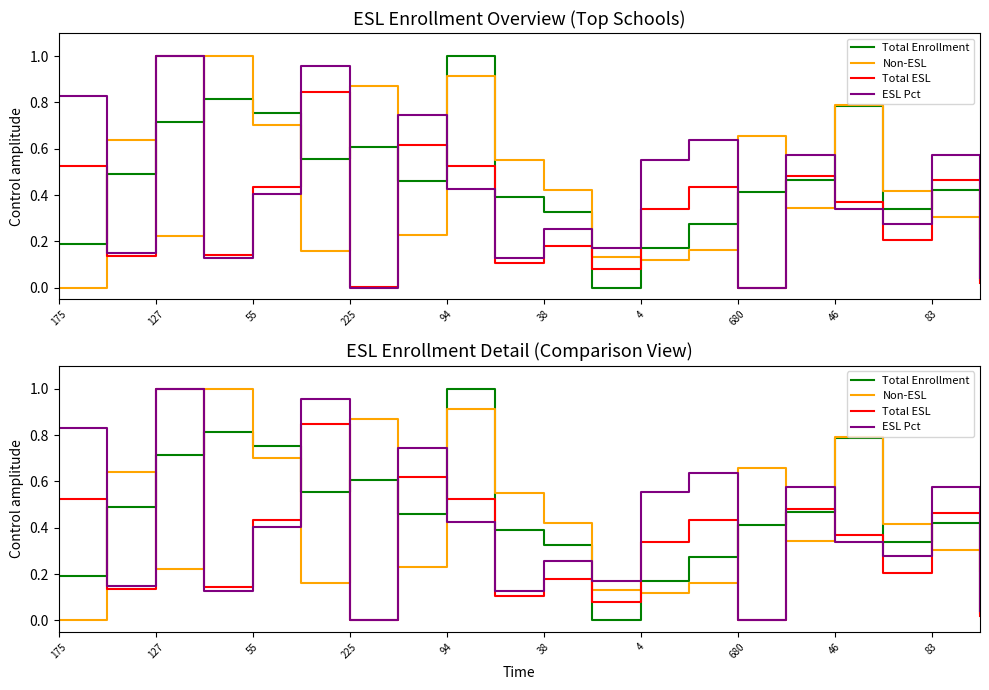

What is the label of the 13th point from the right?

680